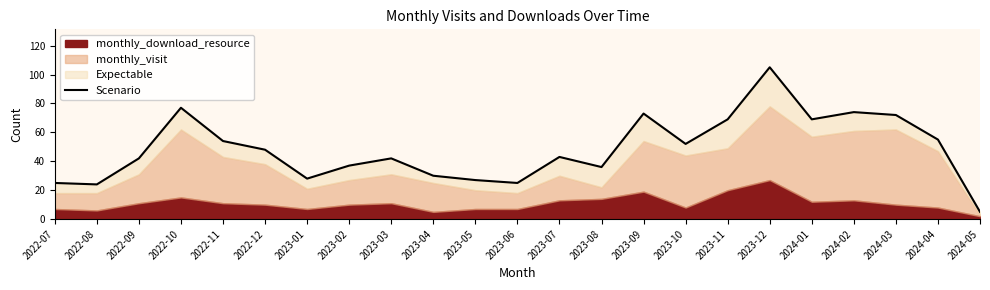

How many lines are shown in the chart?

1